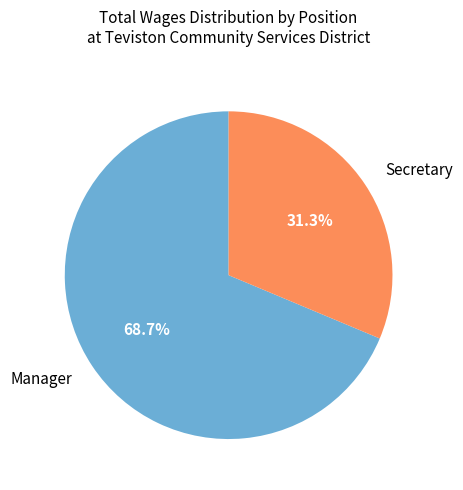

Between Secretary and Manager, which is larger?

Manager